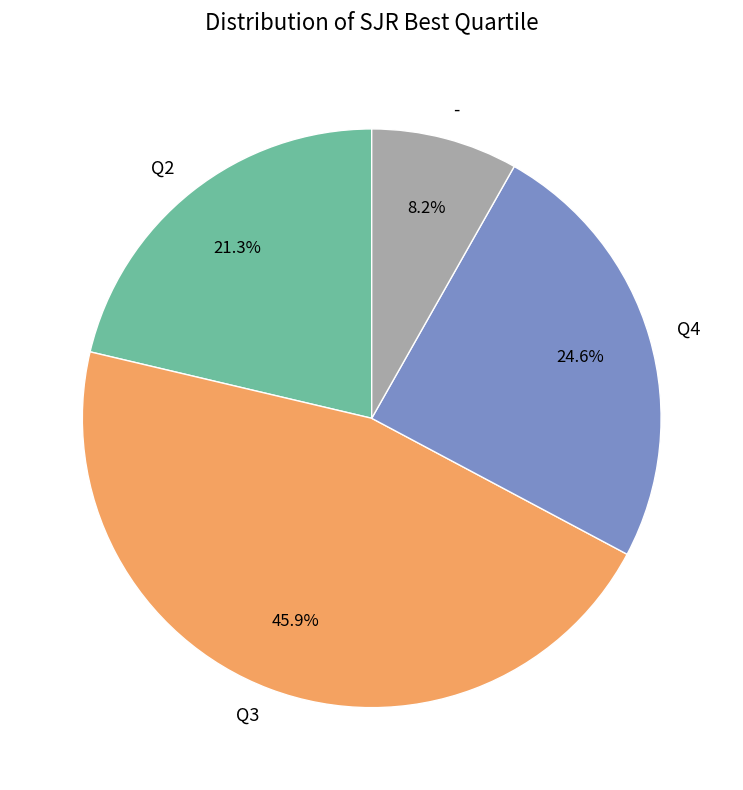

Does Q2 account for over 50% of the chart?

No